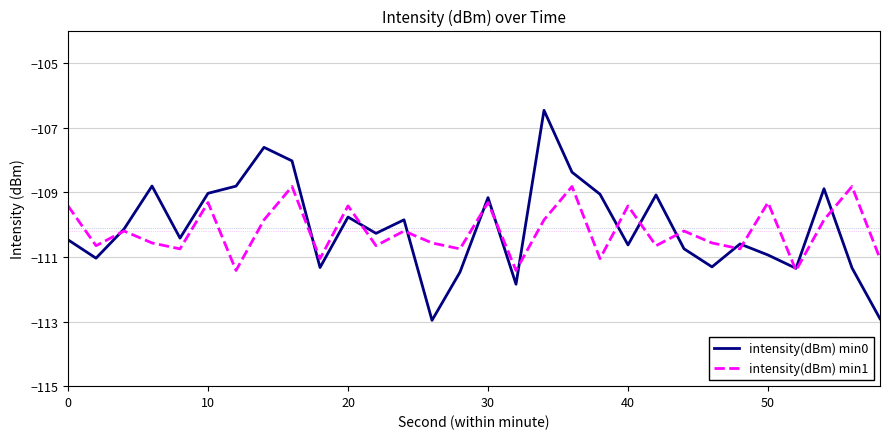

True or false: intensity(dBm) min1 has more than 0 points higher than both neighbors.

True